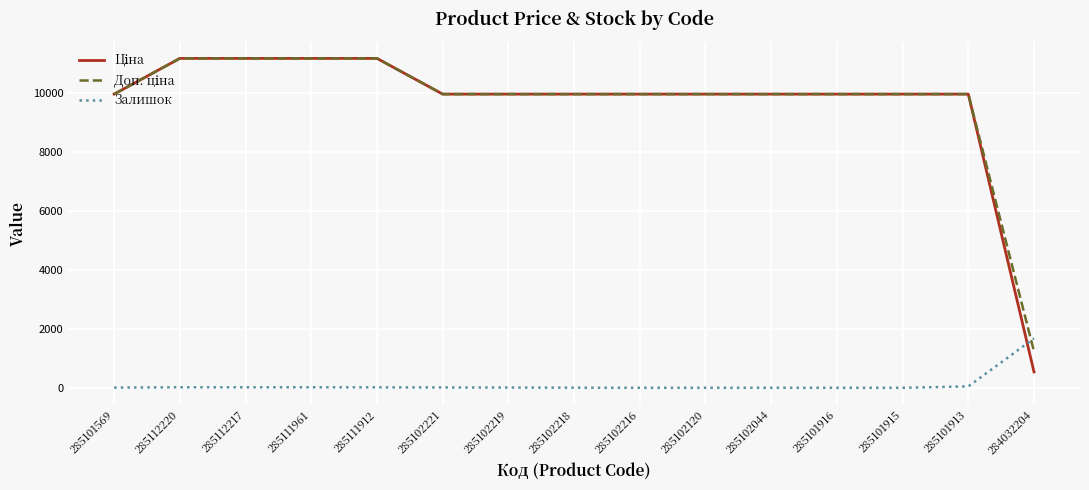

What is the maximum value shown in the chart?

11188.2